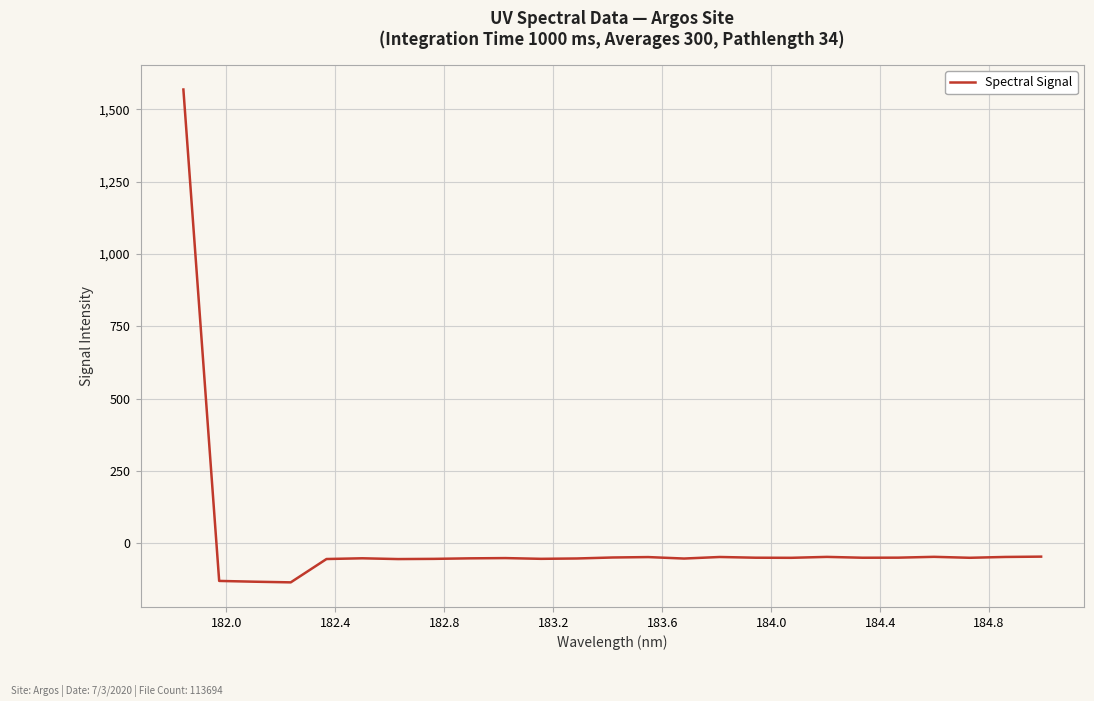

What is the average value?

5.2